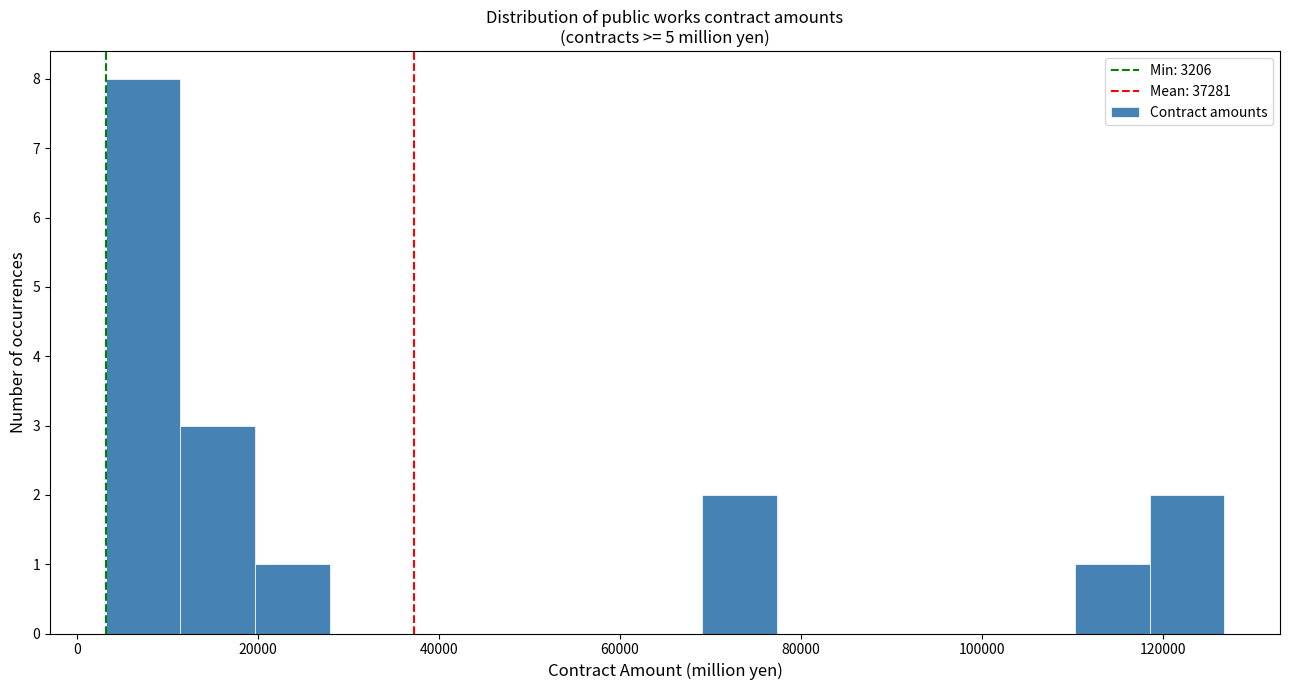

Over which range of the x-axis is the bar tallest?

4000 to 12000